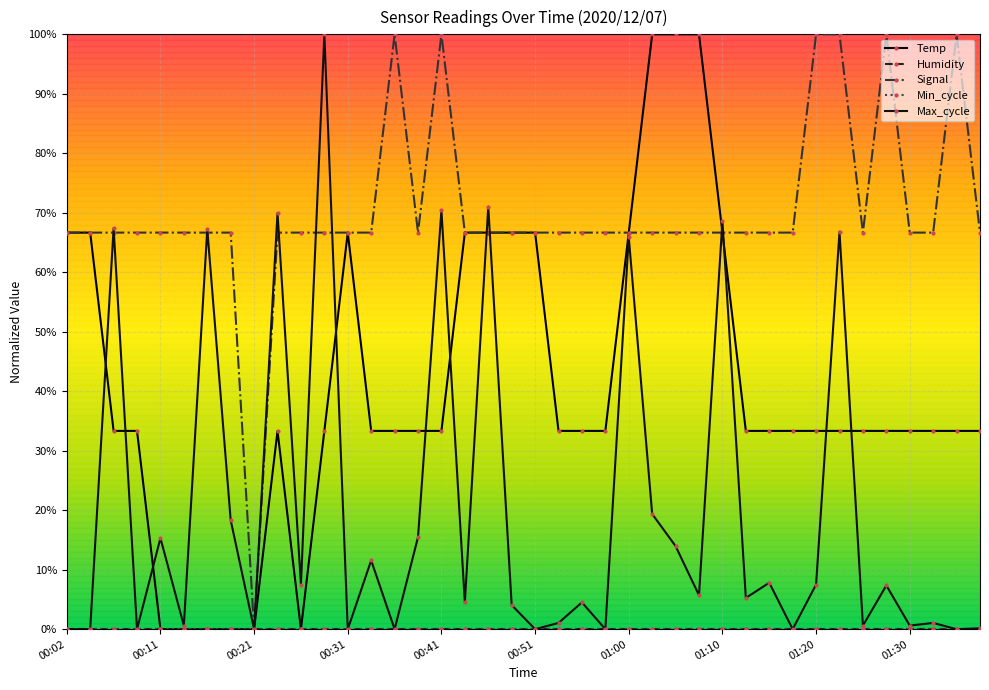

Where is Signal nearest to the value 0?

00:21